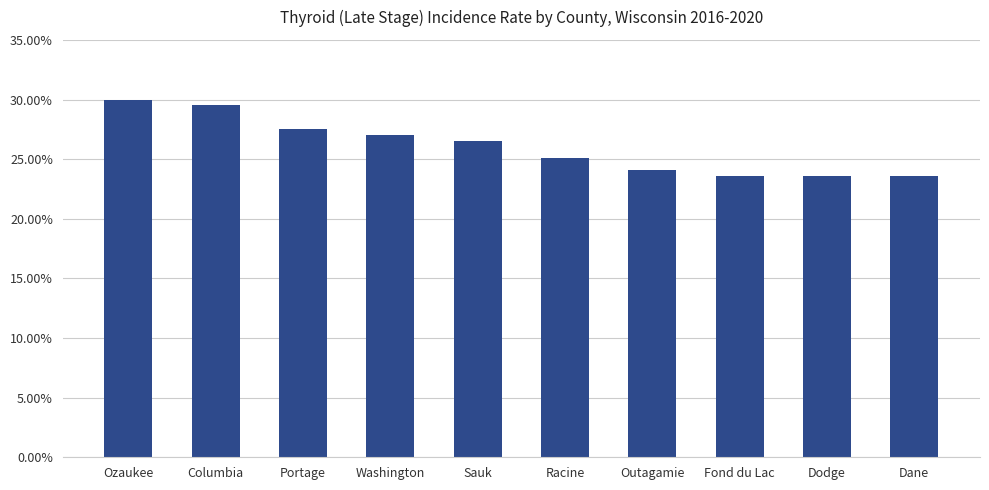

At which category does the chart reach its minimum across all series?

Fond du Lac